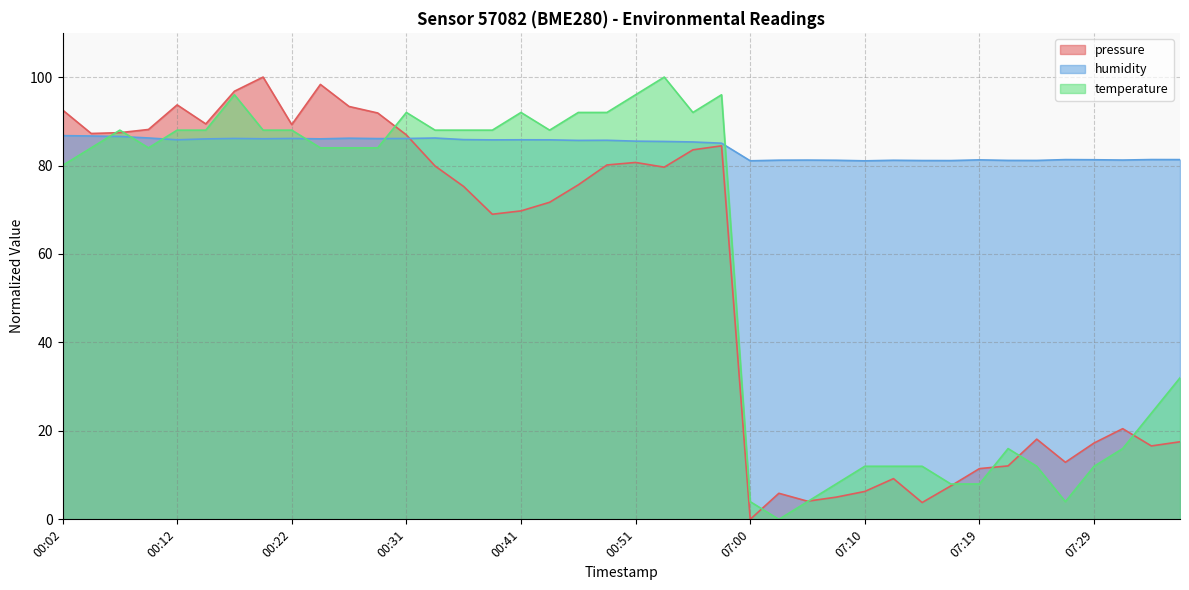

Does the chart have visible grid lines?

Yes